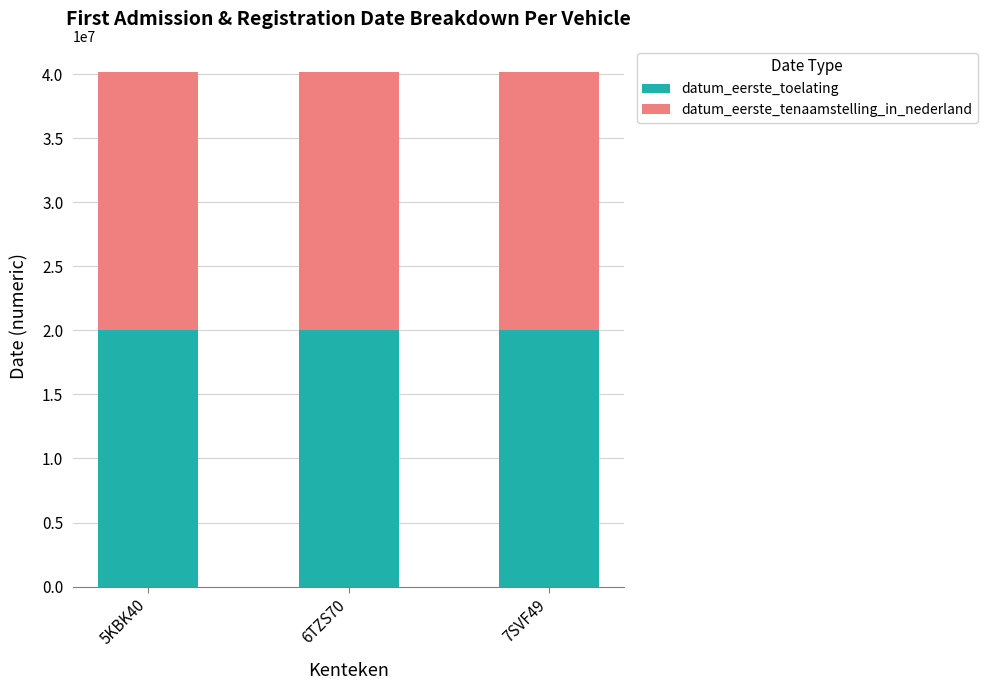

What is the sum of the datum_eerste_toelating values at 6TZS70 and 5KBK40?

40111434